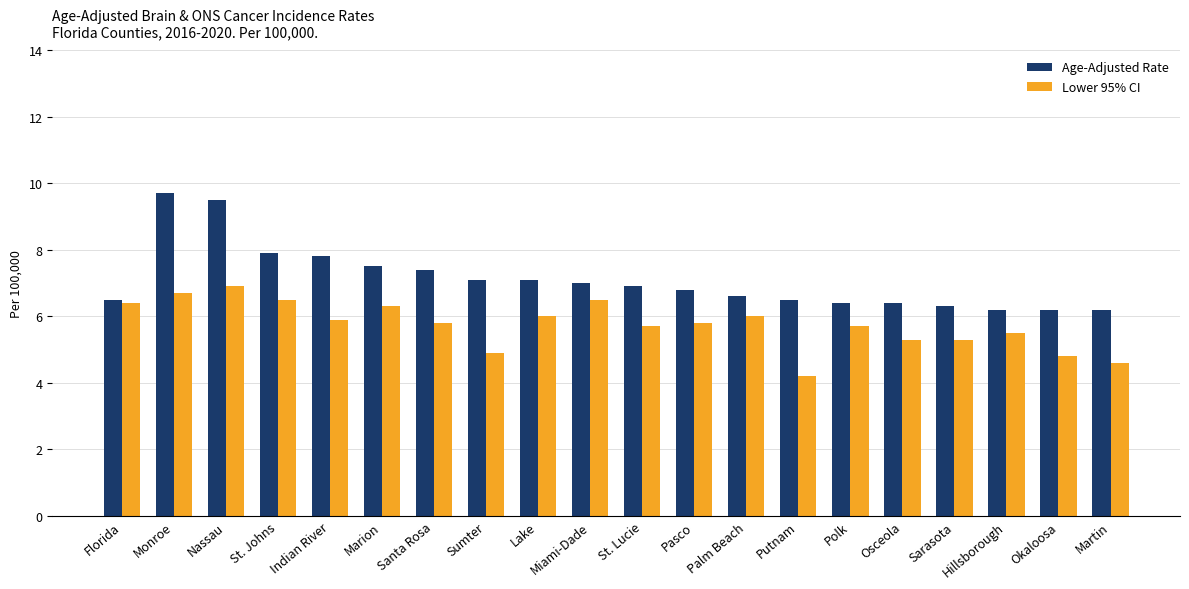

Reading left to right, list all the values displayed in this chart.

Age-Adjusted Rate: Florida=6.5	Monroe=9.7	Nassau=9.5	St. Johns=7.9	Indian River=7.8	Marion=7.5	Santa Rosa=7.4	Sumter=7.1	Lake=7.1	Miami-Dade=7.0	St. Lucie=6.9	Pasco=6.8	Palm Beach=6.6	Putnam=6.5	Polk=6.4	Osceola=6.4	Sarasota=6.3	Hillsborough=6.2	Okaloosa=6.2	Martin=6.2
Lower 95% CI: Florida=6.4	Monroe=6.7	Nassau=6.9	St. Johns=6.5	Indian River=5.9	Marion=6.3	Santa Rosa=5.8	Sumter=4.9	Lake=6.0	Miami-Dade=6.5	St. Lucie=5.7	Pasco=5.8	Palm Beach=6.0	Putnam=4.2	Polk=5.7	Osceola=5.3	Sarasota=5.3	Hillsborough=5.5	Okaloosa=4.8	Martin=4.6